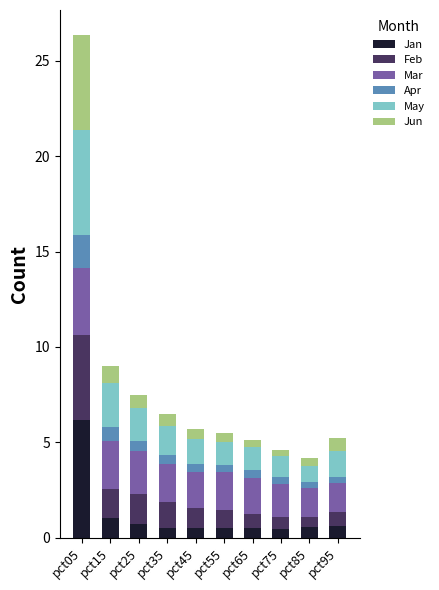

What is the sum of all Jan values?

11.6